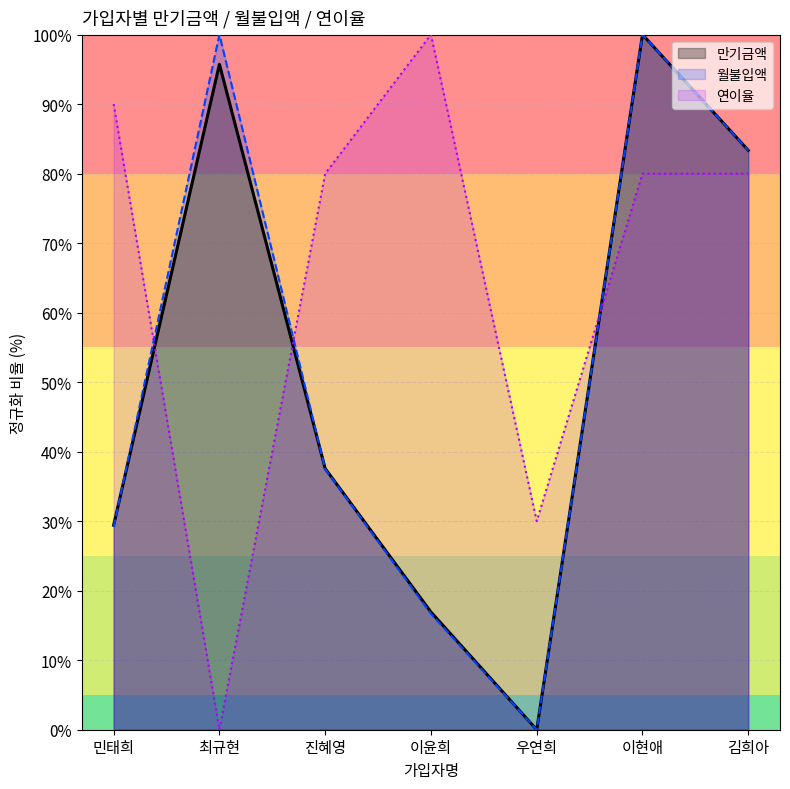

Which series has the widest spread of values?

만기금액_line